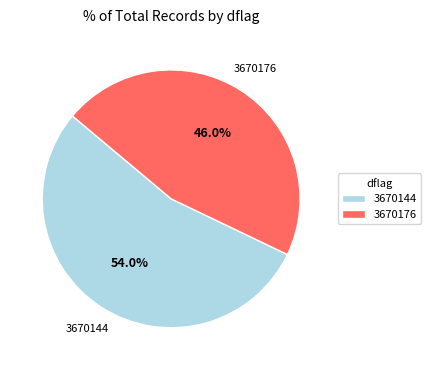

Between 3670144 and 3670176, which is larger?

3670144